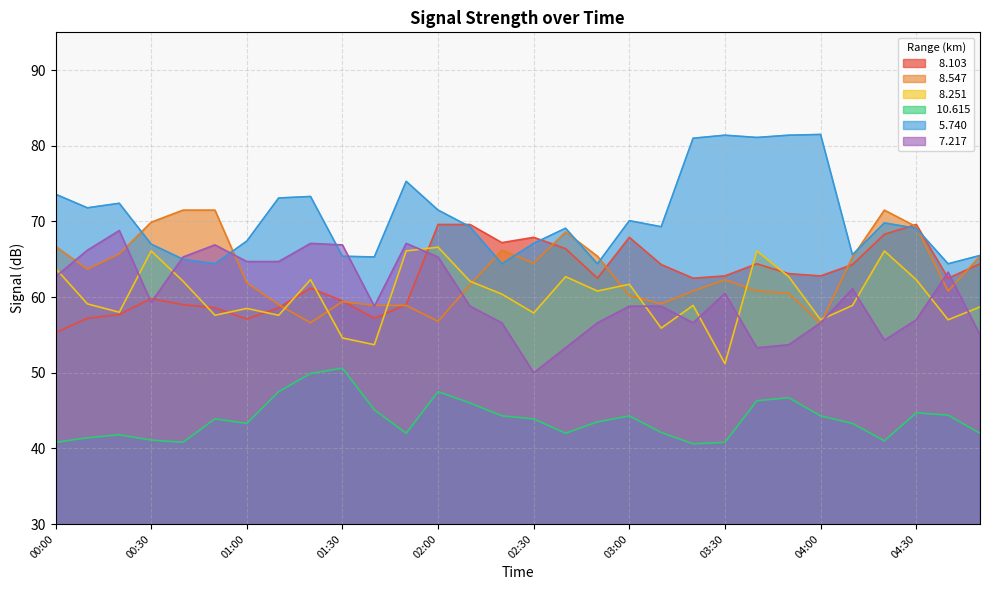

The value of   8.103 at 00:50 is 89.6. True or false?

False